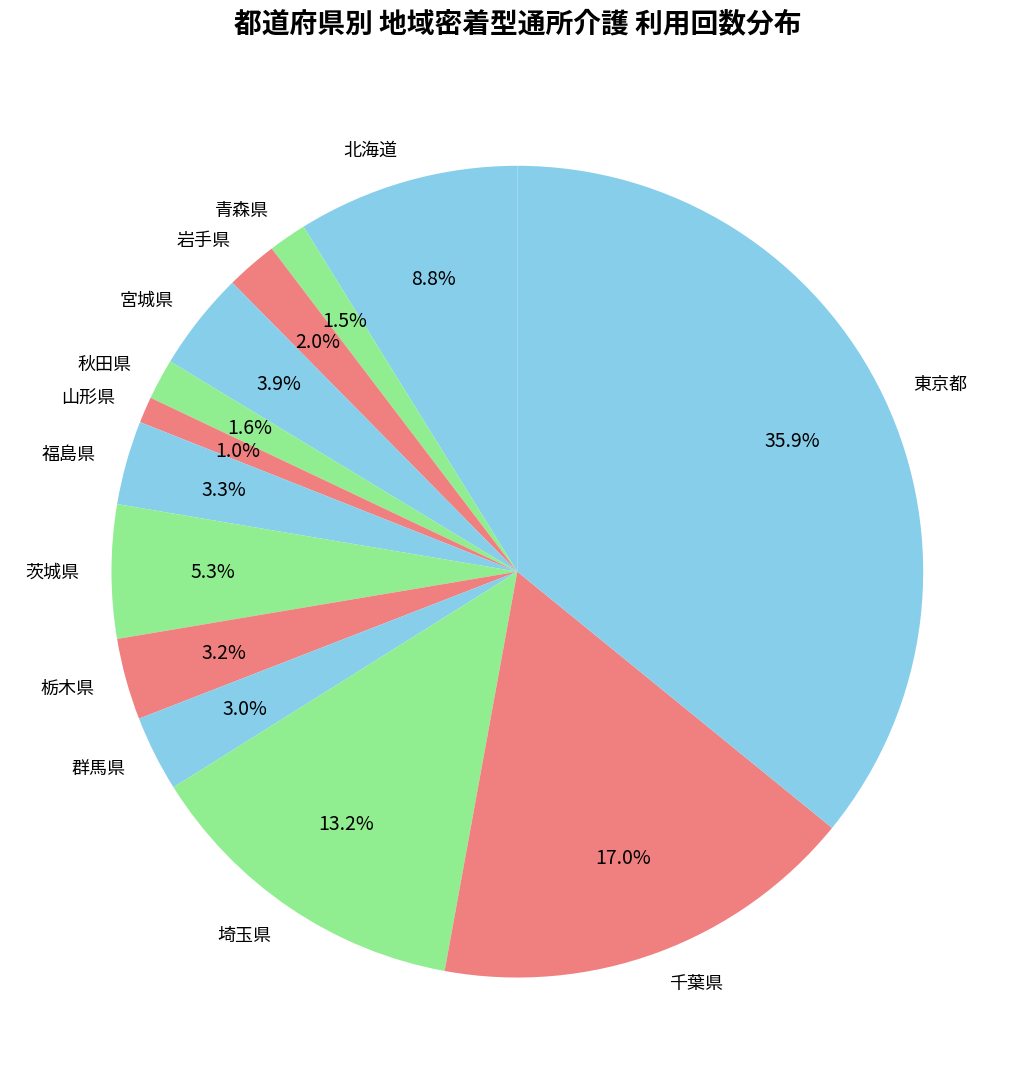

How many segments does this pie chart have?

13